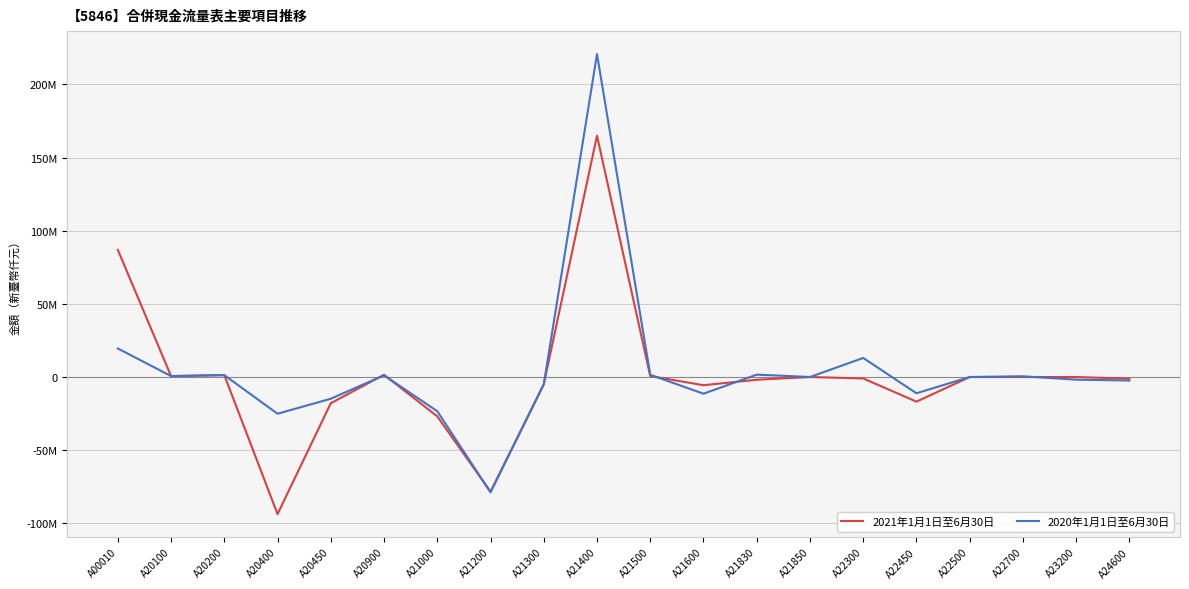

Is this an area chart (filled region under the line)?

No